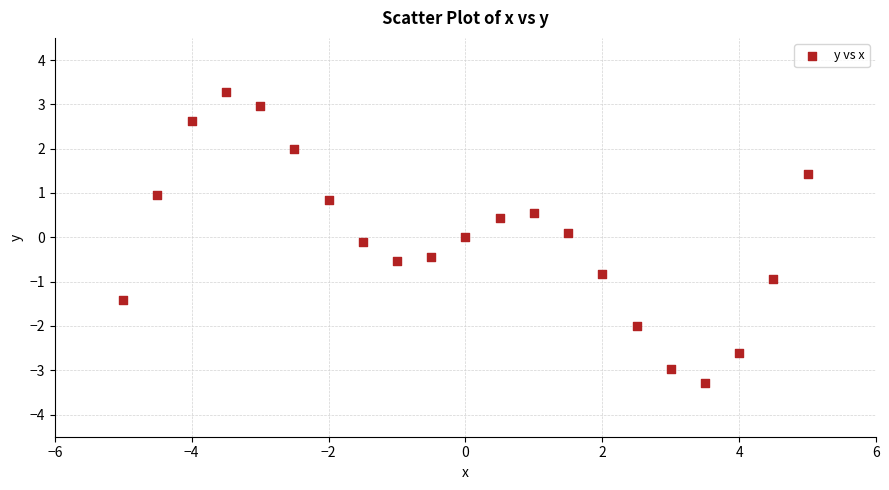

What is the range of Y values (max minus min)?

6.6